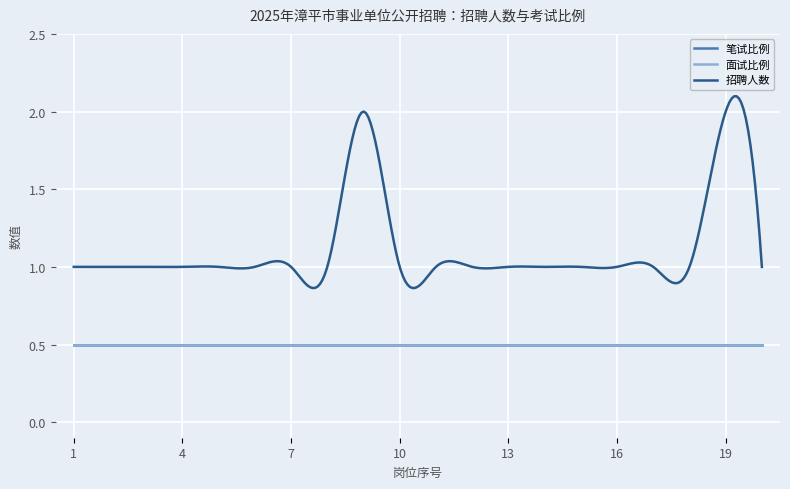

Where is the first local maximum for 招聘人数?

9